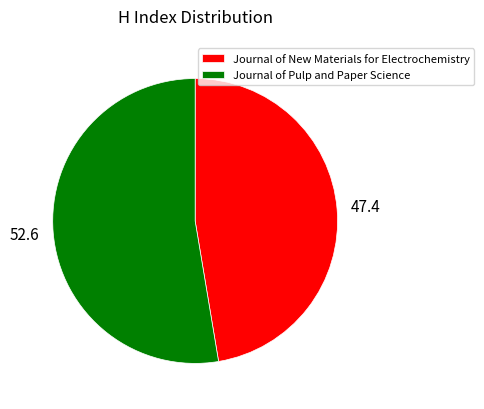

Which has a higher value, Journal of New Materials for Electrochemistry or Journal of Pulp and Paper Science?

Journal of Pulp and Paper Science